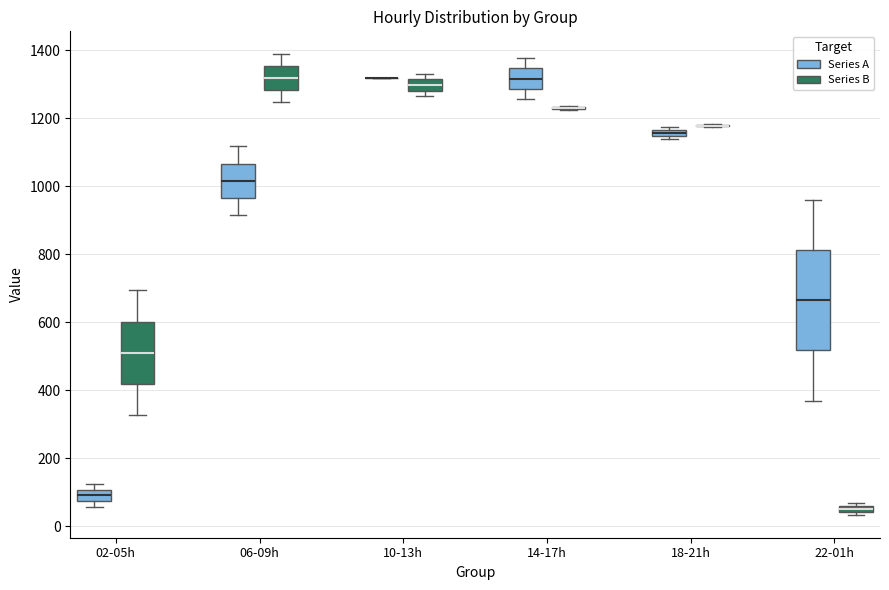

Where is the lower edge of the box for 22-01h (Series A) on the y-axis? The values are not printed on the chart, so give them approximately, as read against the axis.

520